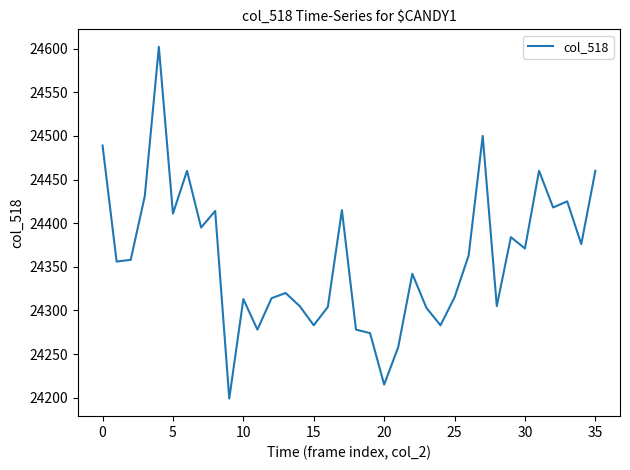

Count the number of data series in this chart.

1